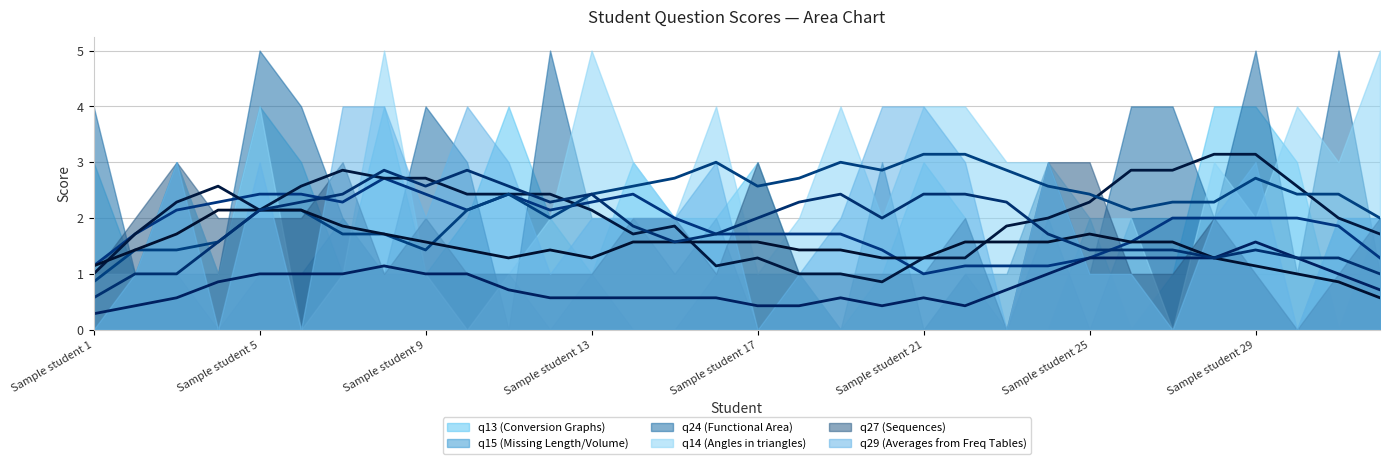

What is the sum of all q29 (Averages from Freq Tables) (avg) values?

59.9